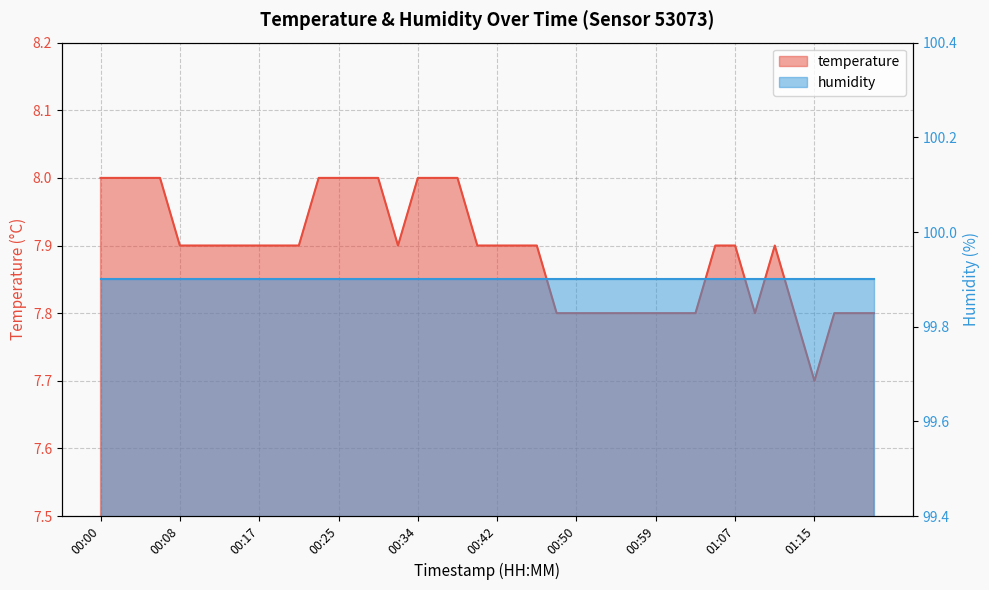

Is it true that the value at 00:15 is 7.9?

True